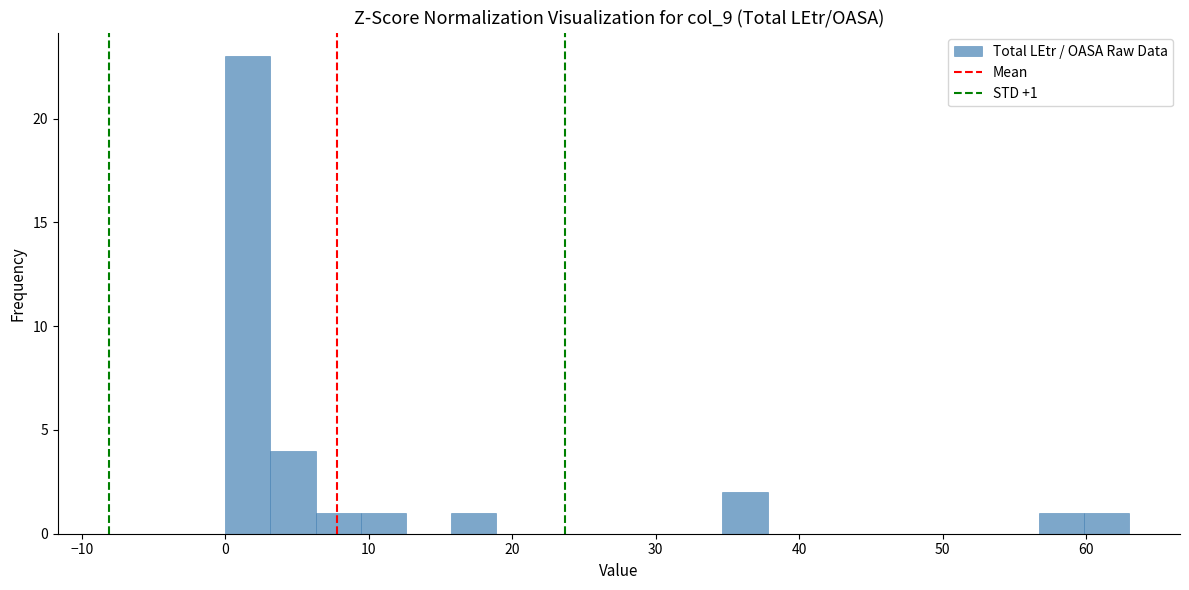

Read against the x-axis, roughly where is the centre of the tallest bar?

2